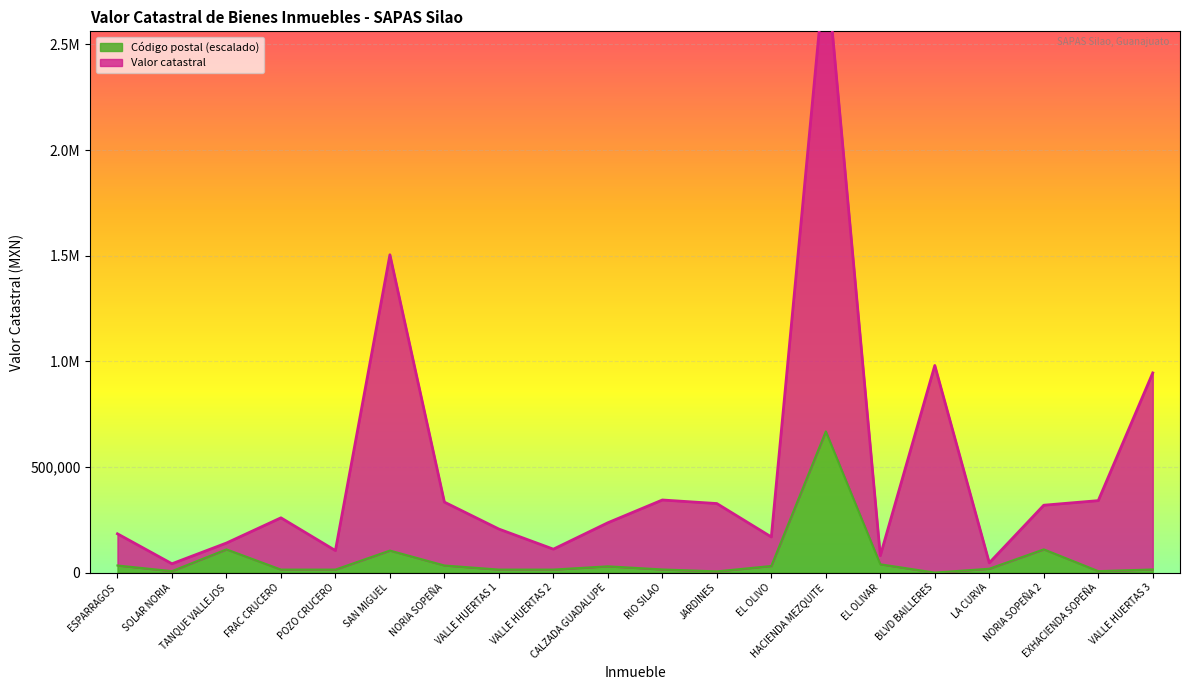

True or false: Codigo postal and Valor catastral intersect in this chart.

False